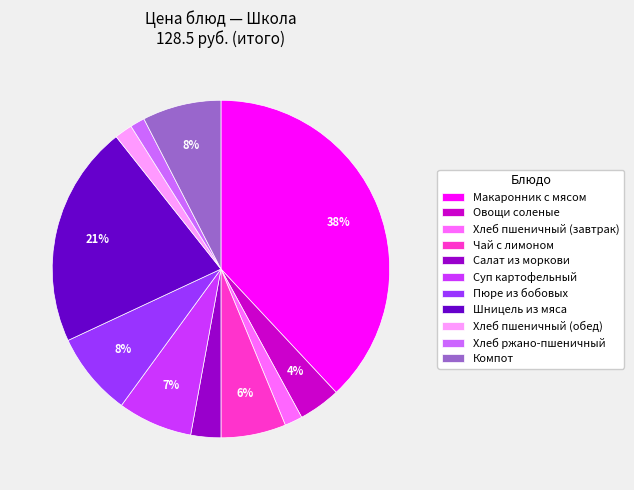

Between Чай с лимоном and Салат из моркови, which is larger?

Чай с лимоном